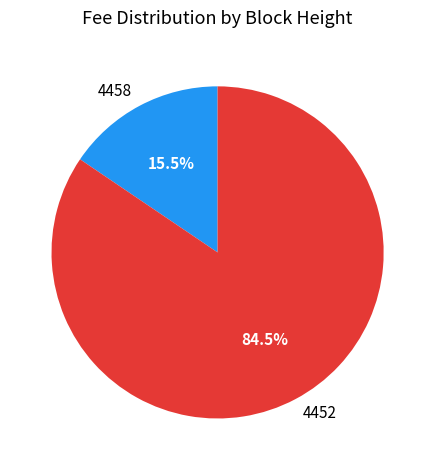

To the nearest percent, what is the average slice percentage?

50%